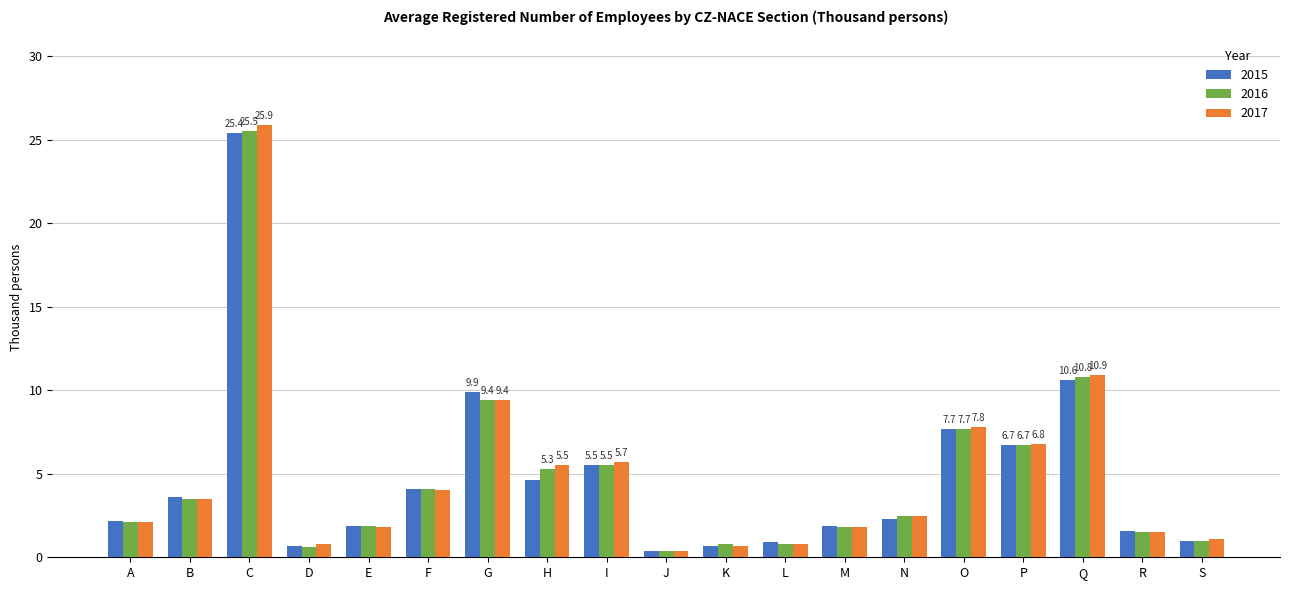

What are all the series names shown in the legend?

2015, 2016, 2017